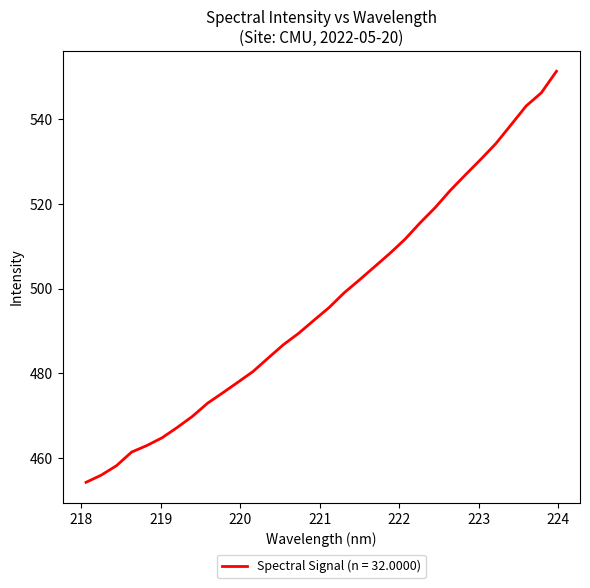

What is the minimum value shown in the chart?

454.2